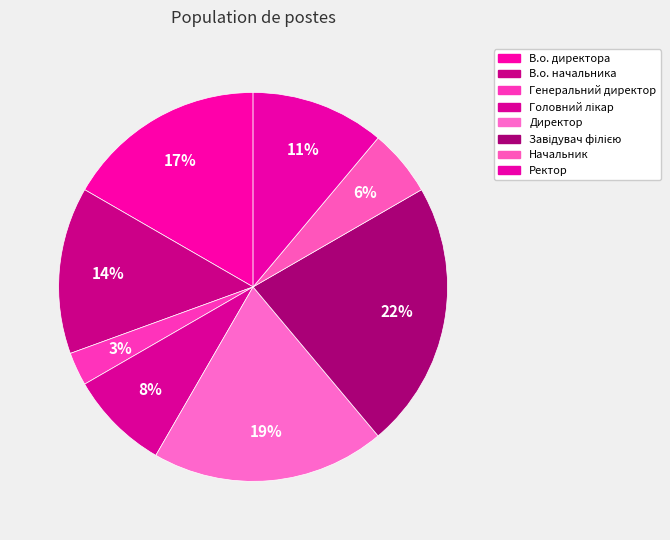

How many slices are in this pie chart?

8